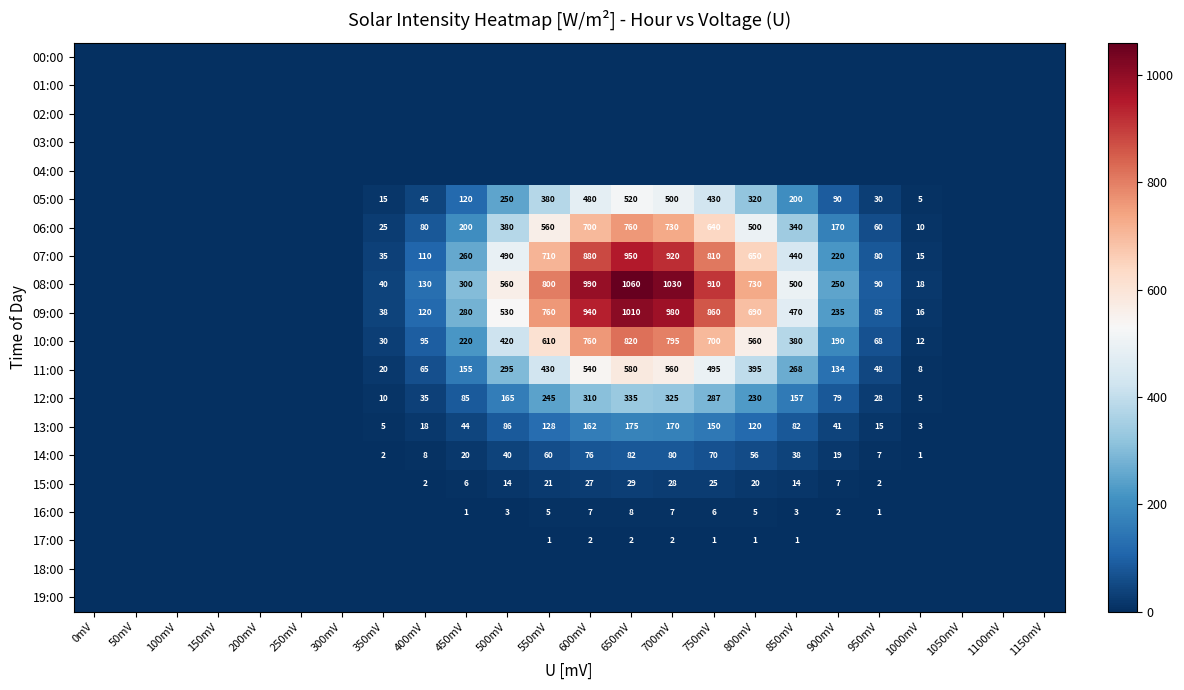

The 07:00 series shows 1056 at 800mV. True or false?

False